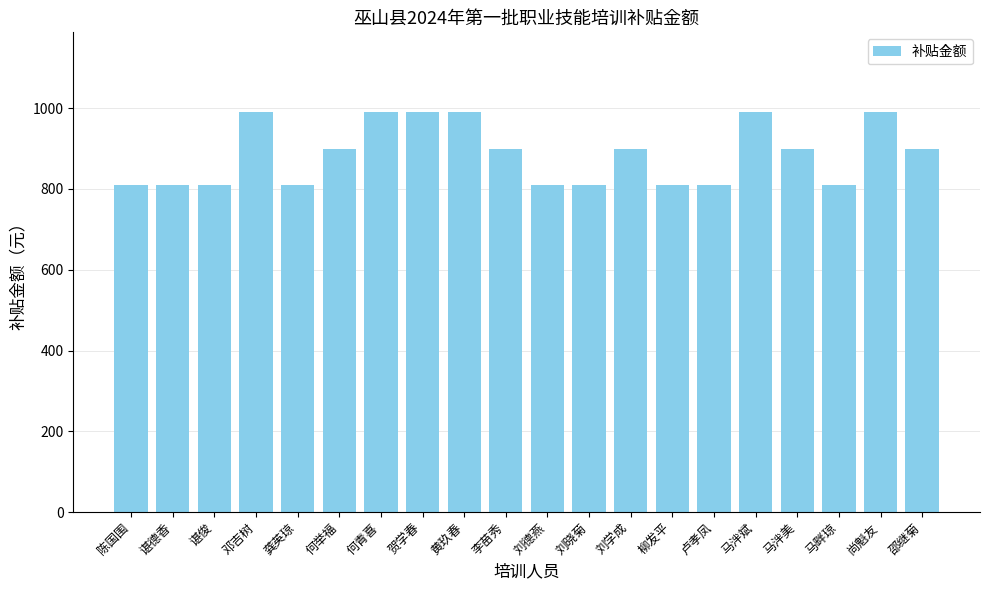

Does the chart contain any negative values?

No